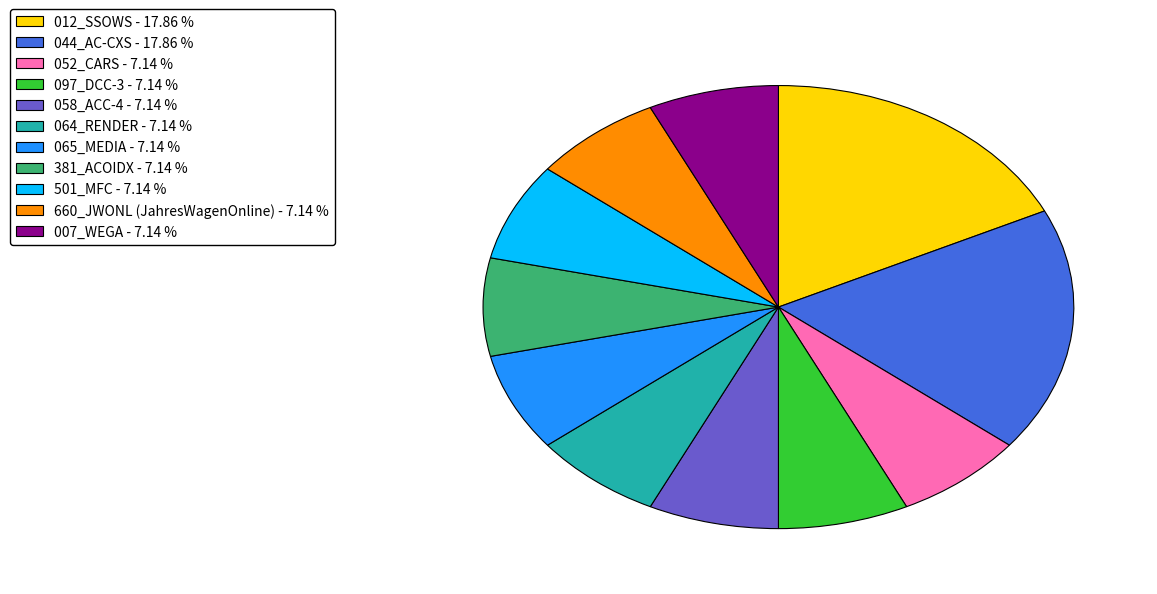

Do 044_AC-CXS - 17.86 % and 064_RENDER - 7.14 % together represent more than half of the pie?

No